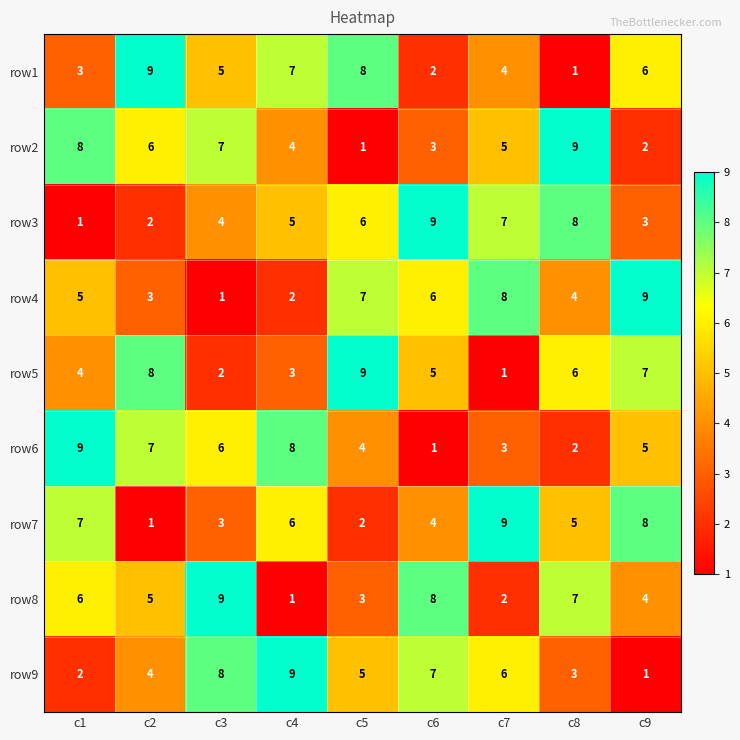

Count the row9 values in the range 3 to 7.

5